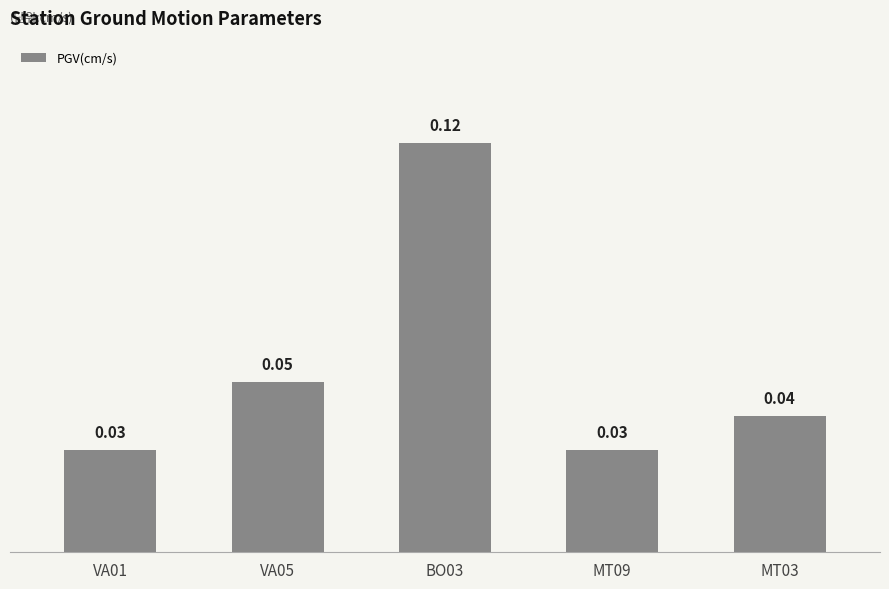

Between MT09 and BO03, which is larger?

BO03